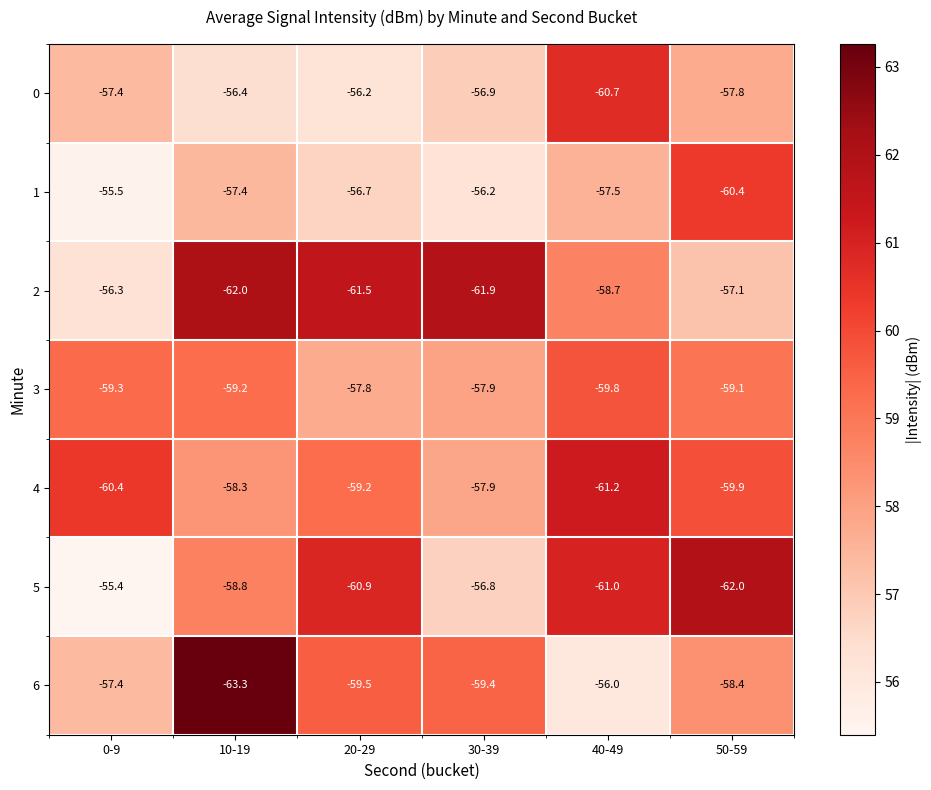

What is the difference between the maximum and minimum values in the 4 series?

3.3